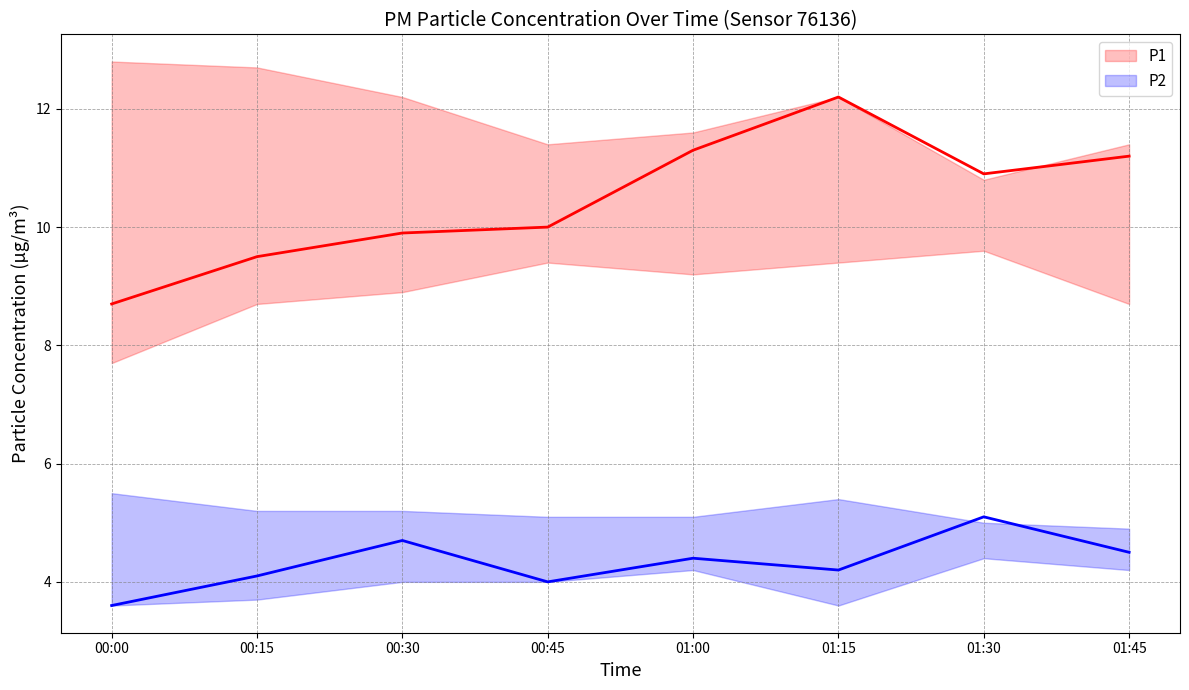

Reading left to right, list all the values displayed in this chart.

P1: 8.7	9.5	9.9	10.0	11.3	12.2	10.9	11.2
P2: 3.6	4.1	4.7	4.0	4.4	4.2	5.1	4.5